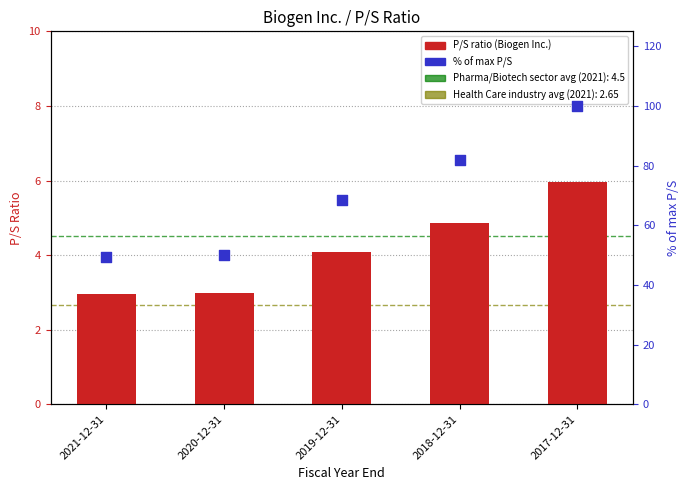

Which series has the widest spread of Y values?

% of max P/S